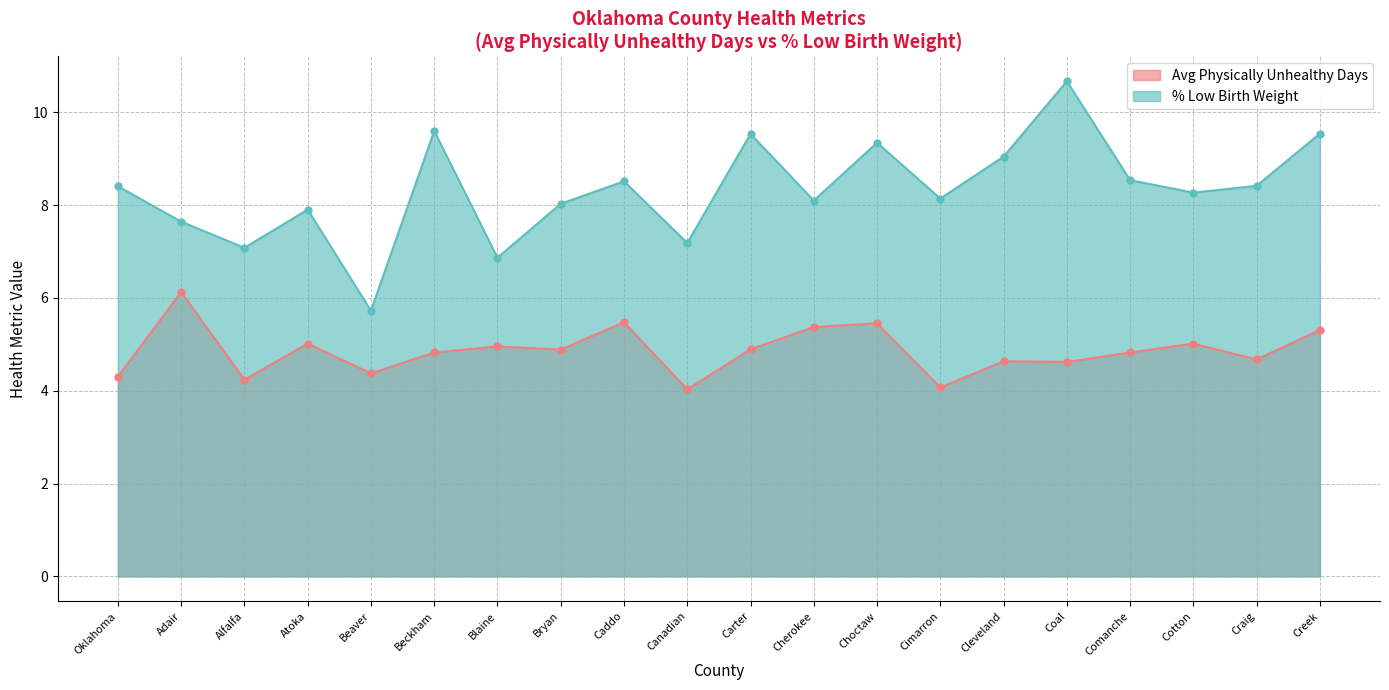

At Cotton, list the series in order from smallest to largest.

Avg Physically Unhealthy Days, % Low Birth Weight